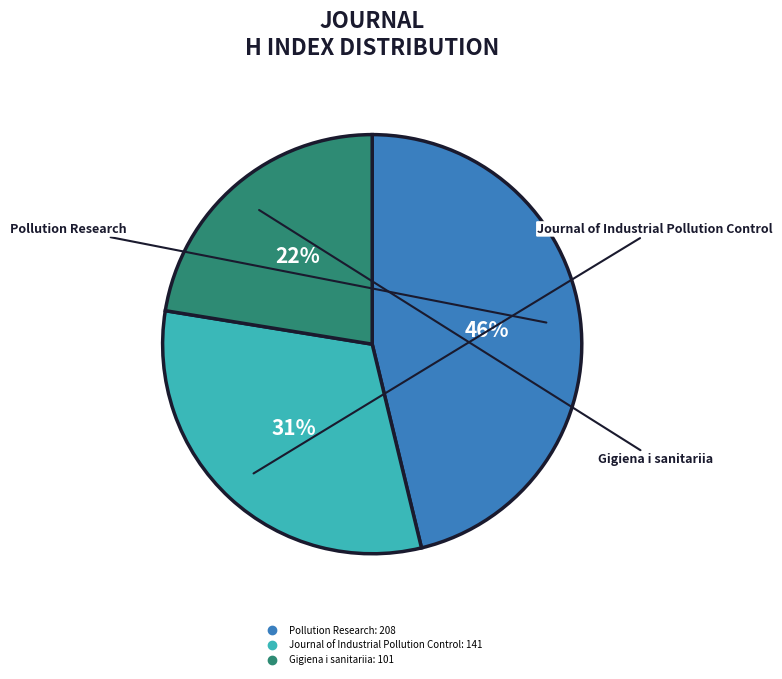

Between Pollution Research and Journal of Industrial Pollution Control, which is larger?

Pollution Research